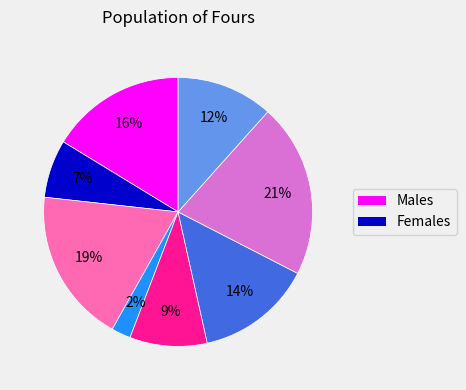

Count the number of slices in the pie.

8